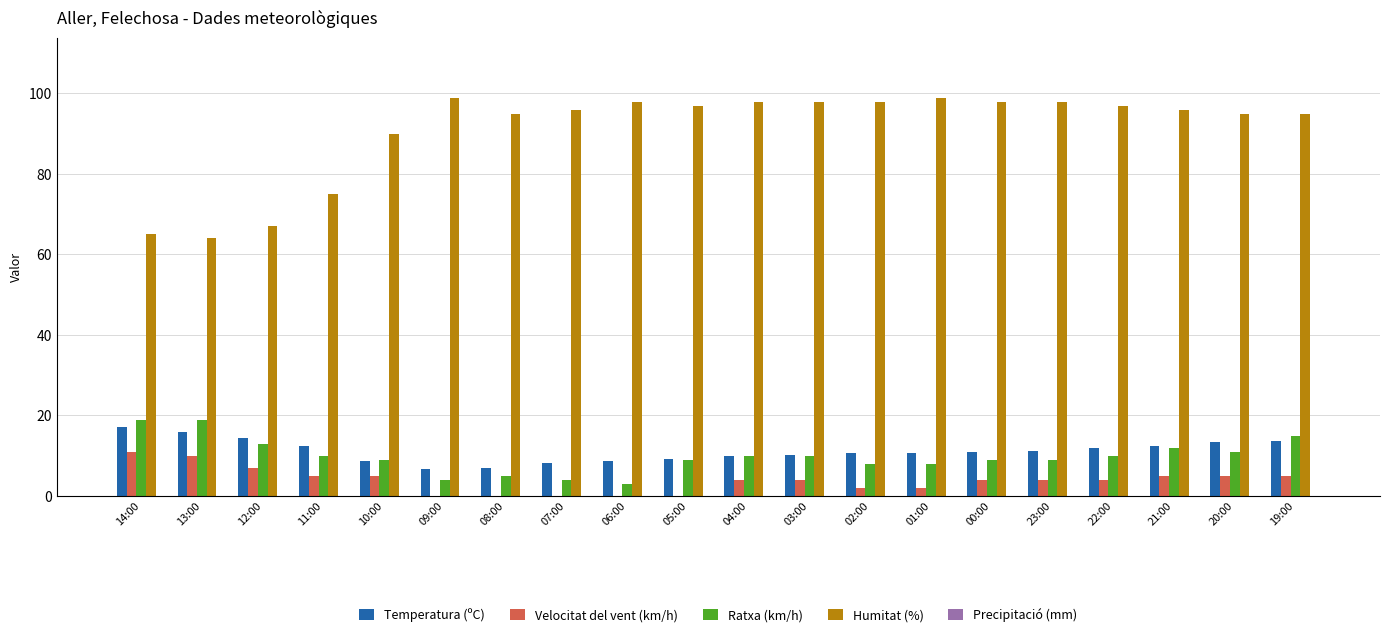

What is the sum of the Temperatura (ºC) values at 10:00 and 23:00?

19.9